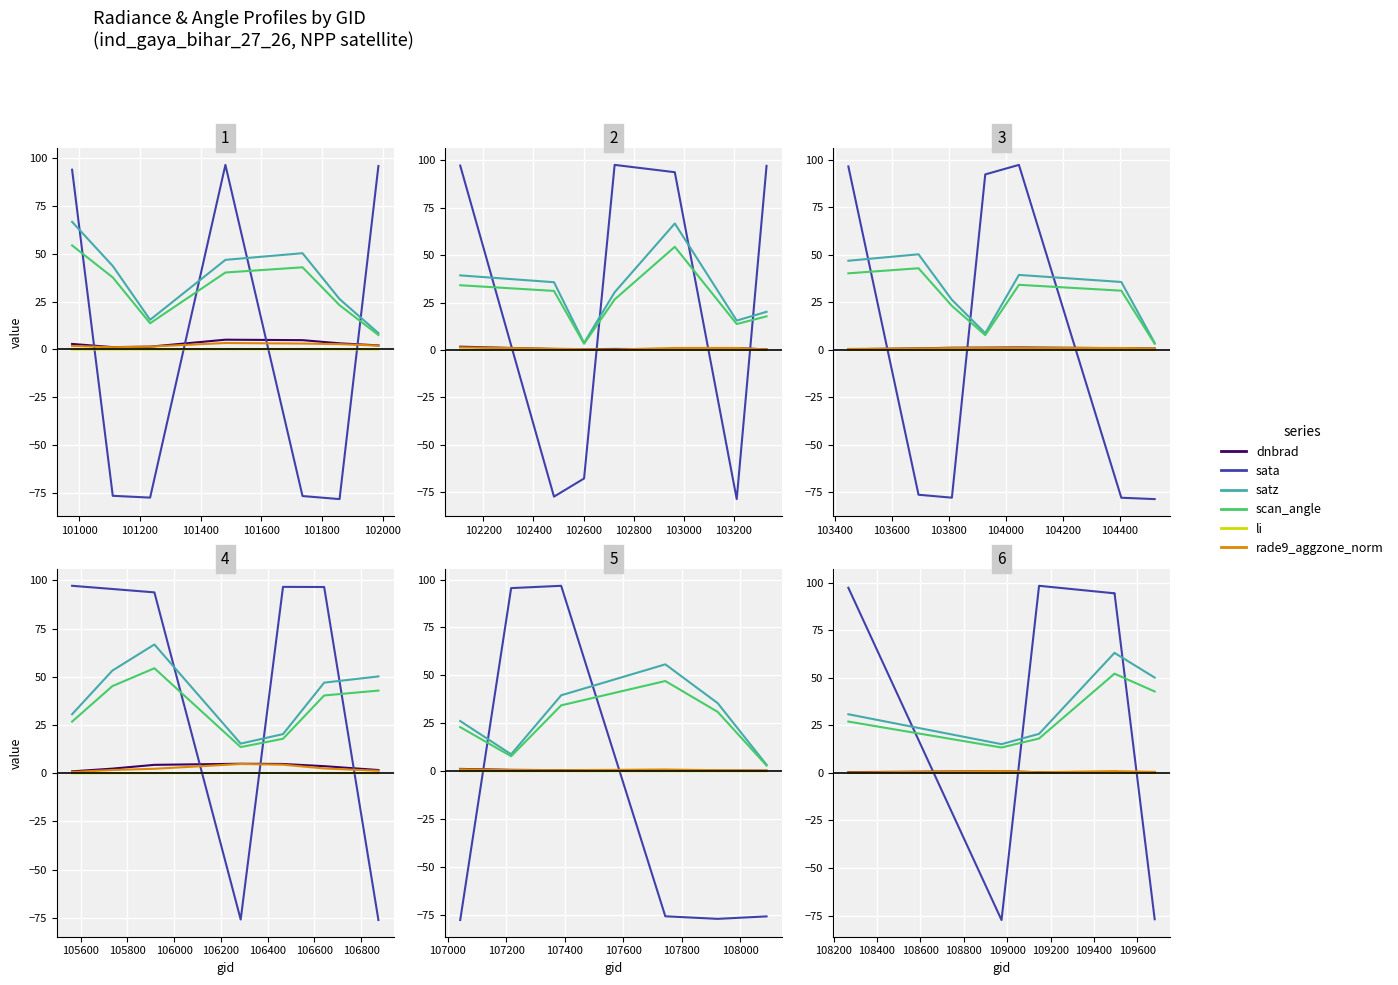

At which category does dnbrad reach its first local valley?

101200